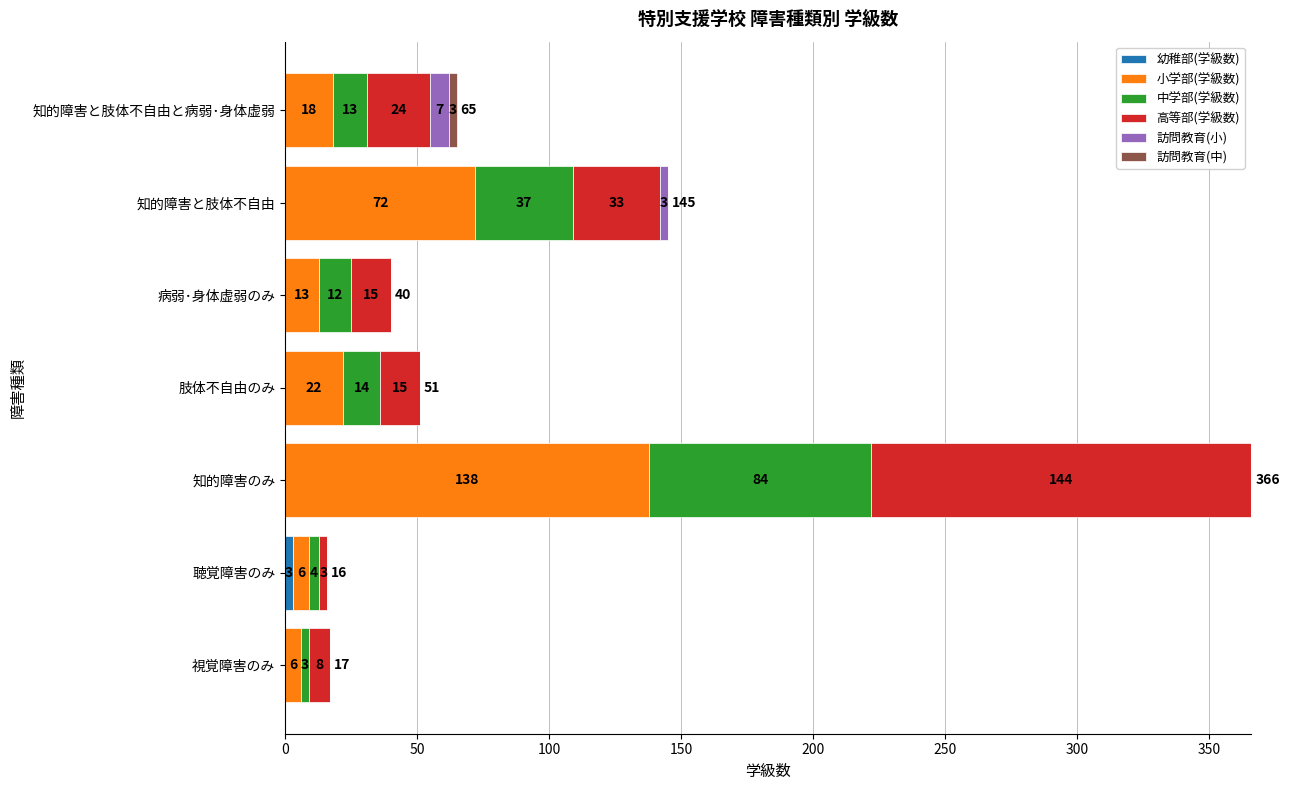

At which category is the sum across all series the highest?

知的障害のみ